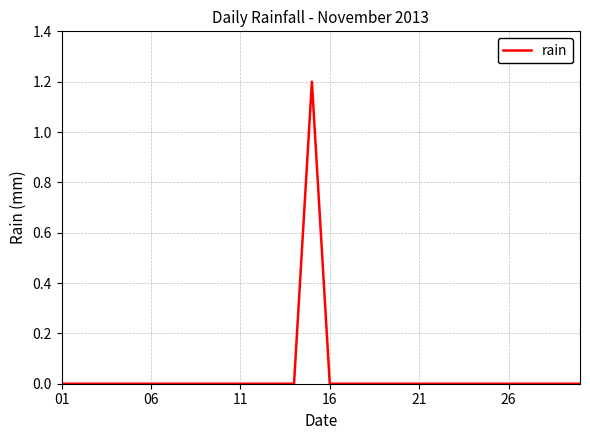

What is the greatest value displayed?

1.2